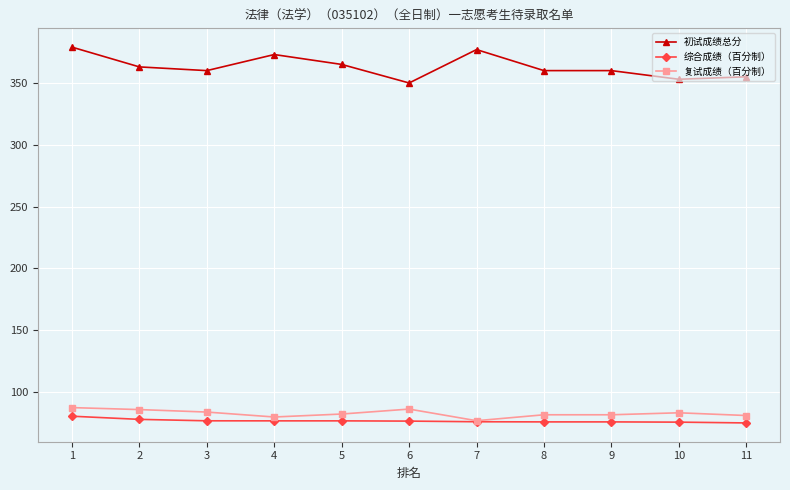

What is the sum of all 初试成绩总分 values?

3995.0